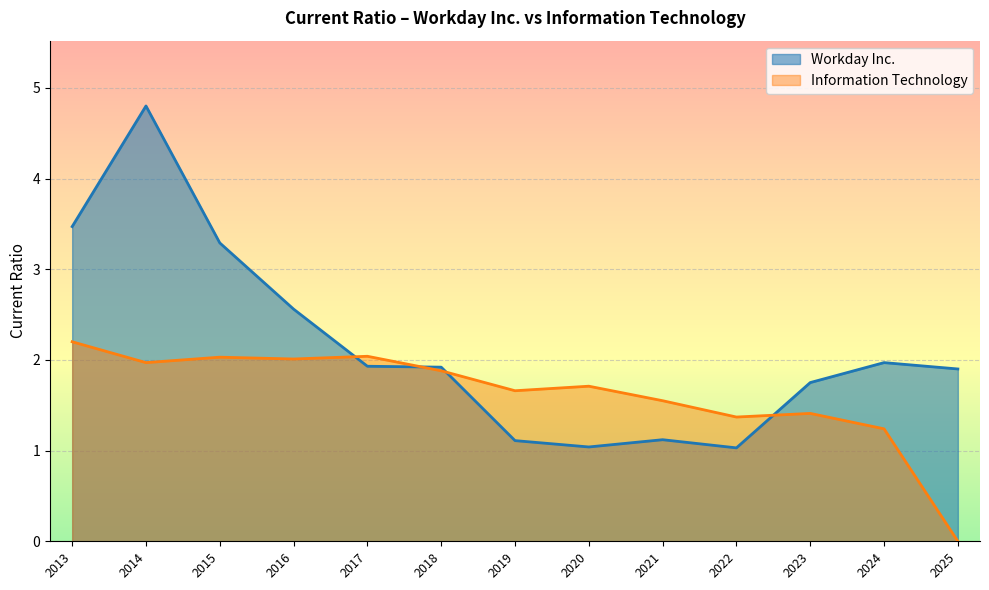

What value does the Workday Inc. series have at 2013?

3.5